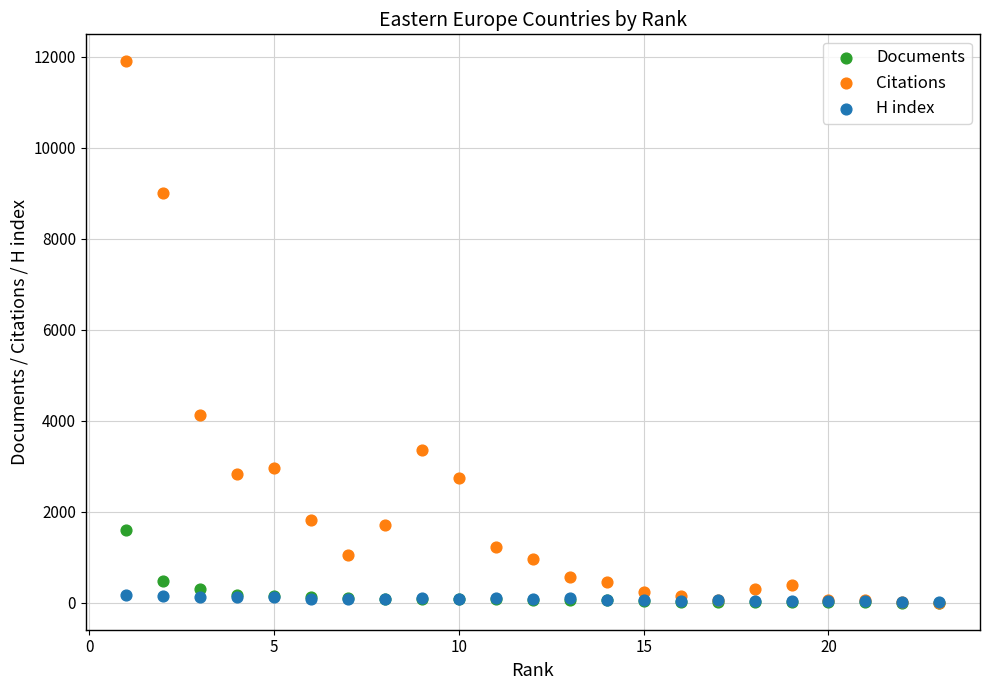

In the Citations series, what Y value is closest to 5948?

4130